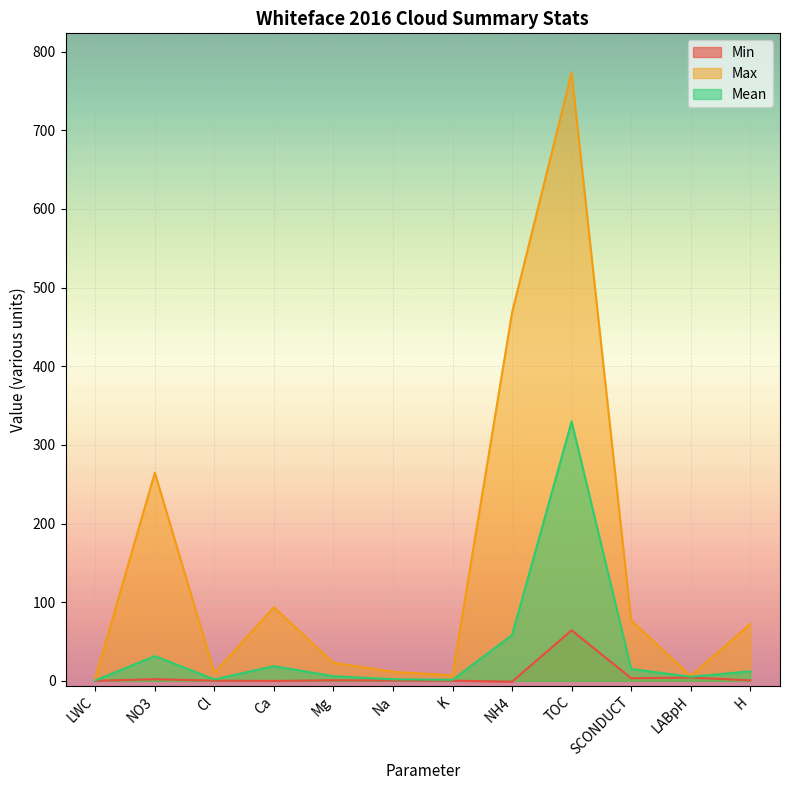

List the series in order of their overall mean, lowest first.

Min, Mean, Max